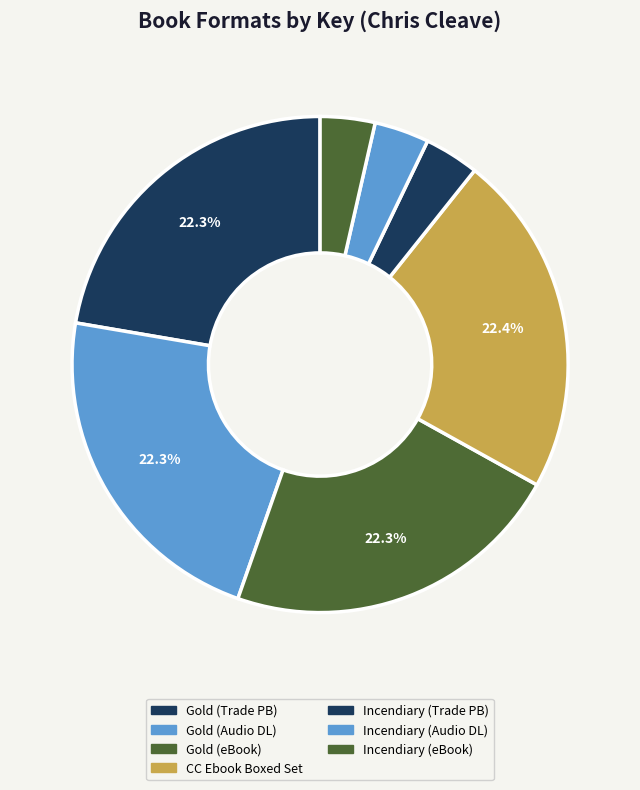

Between Incendiary (eBook) and Gold (eBook), which is larger?

Gold (eBook)